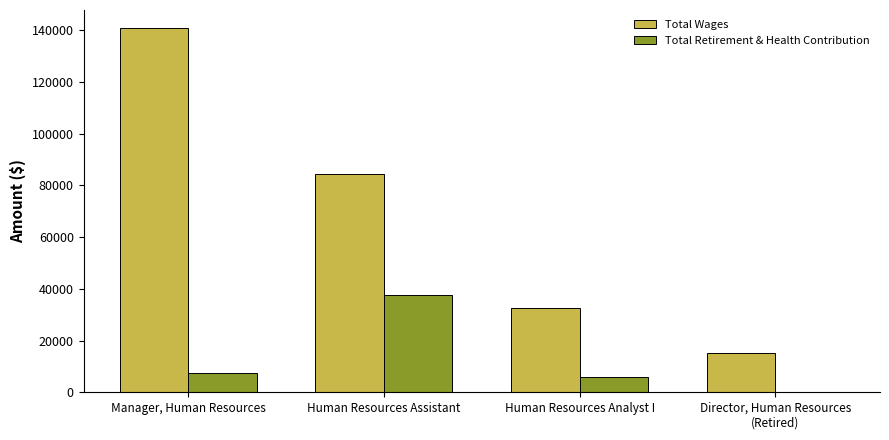

What is the total value across all series at Human Resources Analyst I?

38278